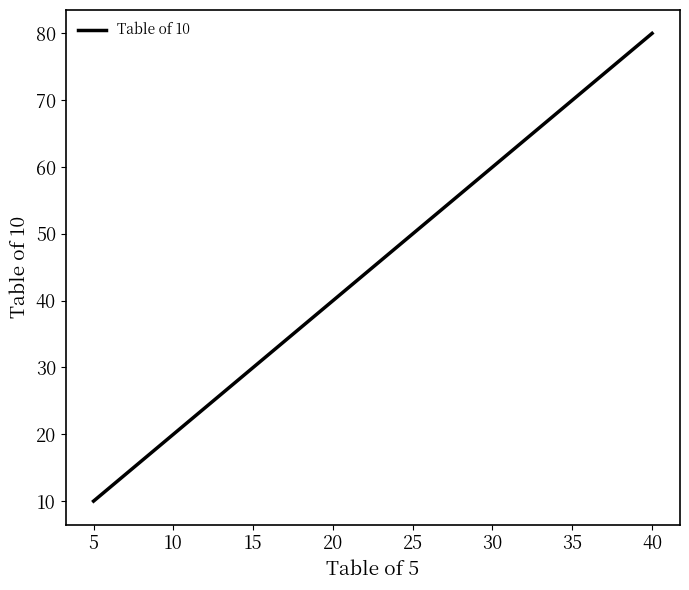

True or false: the data shows 60 at 30.

True